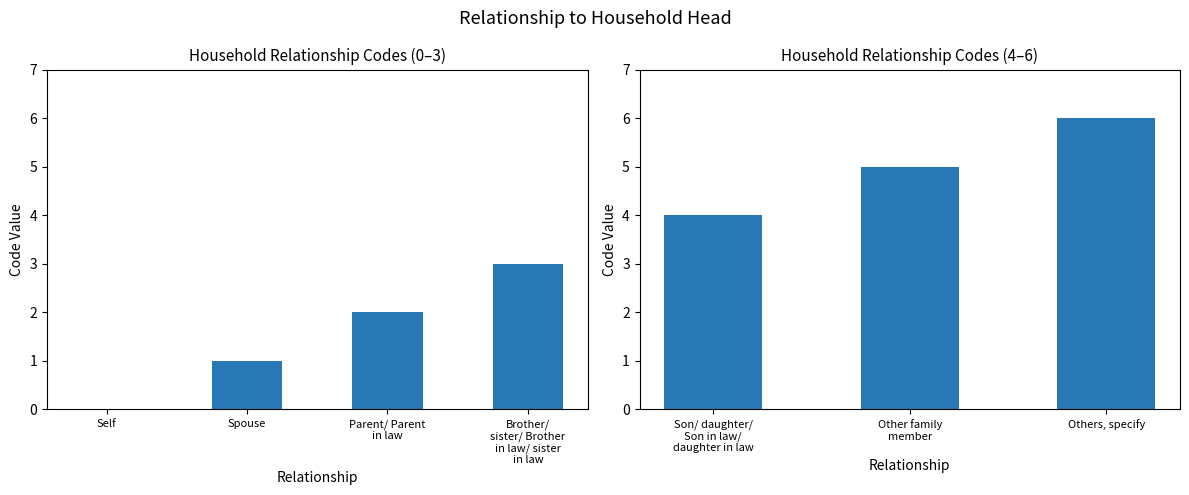

Count the number of values greater than 5.

1